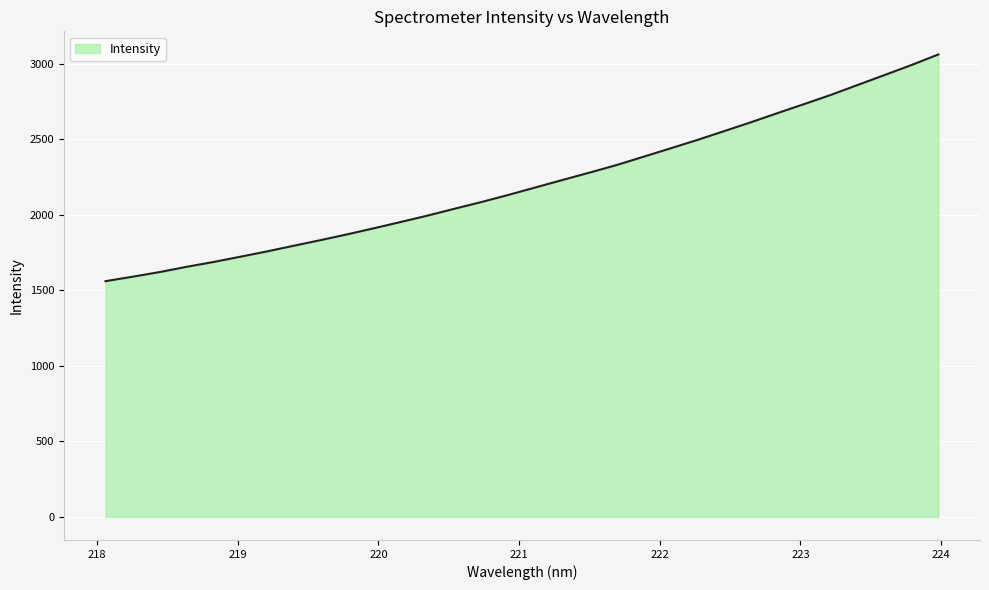

What is the difference between the maximum and minimum values?

1501.2